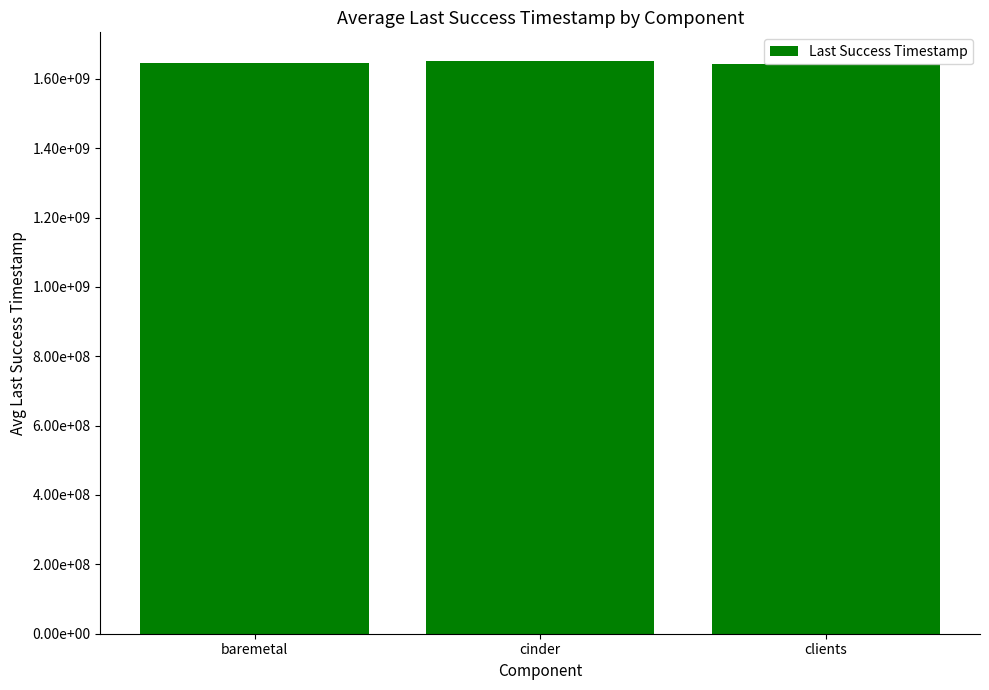

What is the greatest value displayed?

1651414044